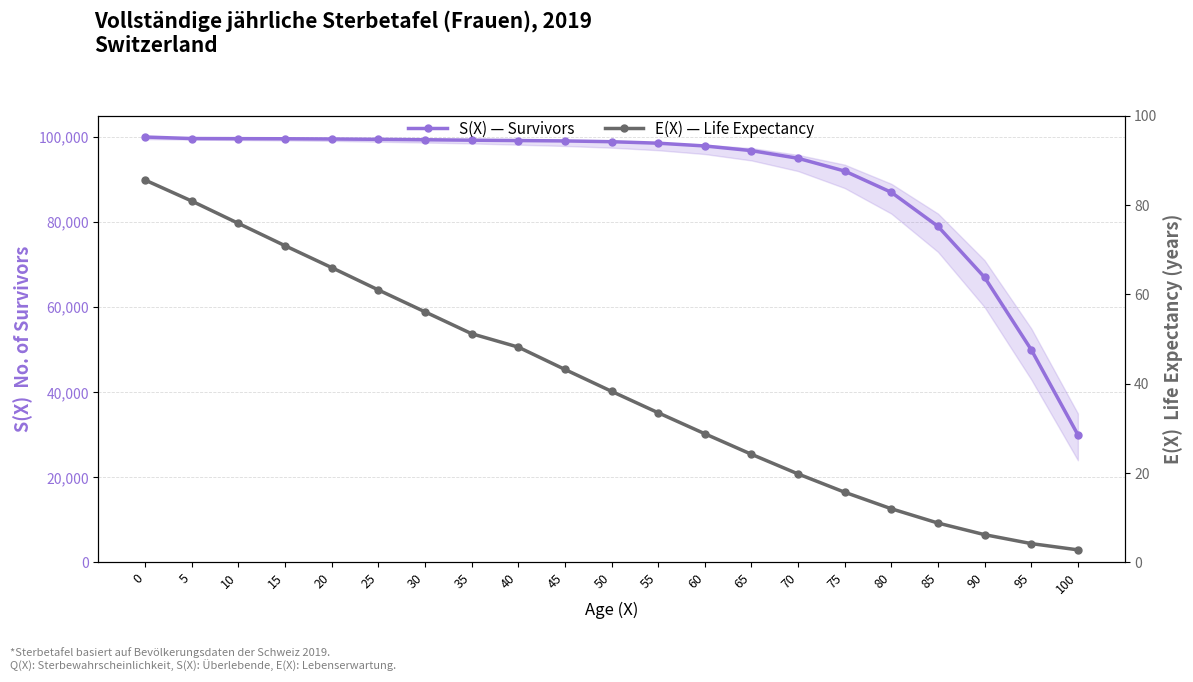

How many data points in S(X) — Survivors are above 98900?

10